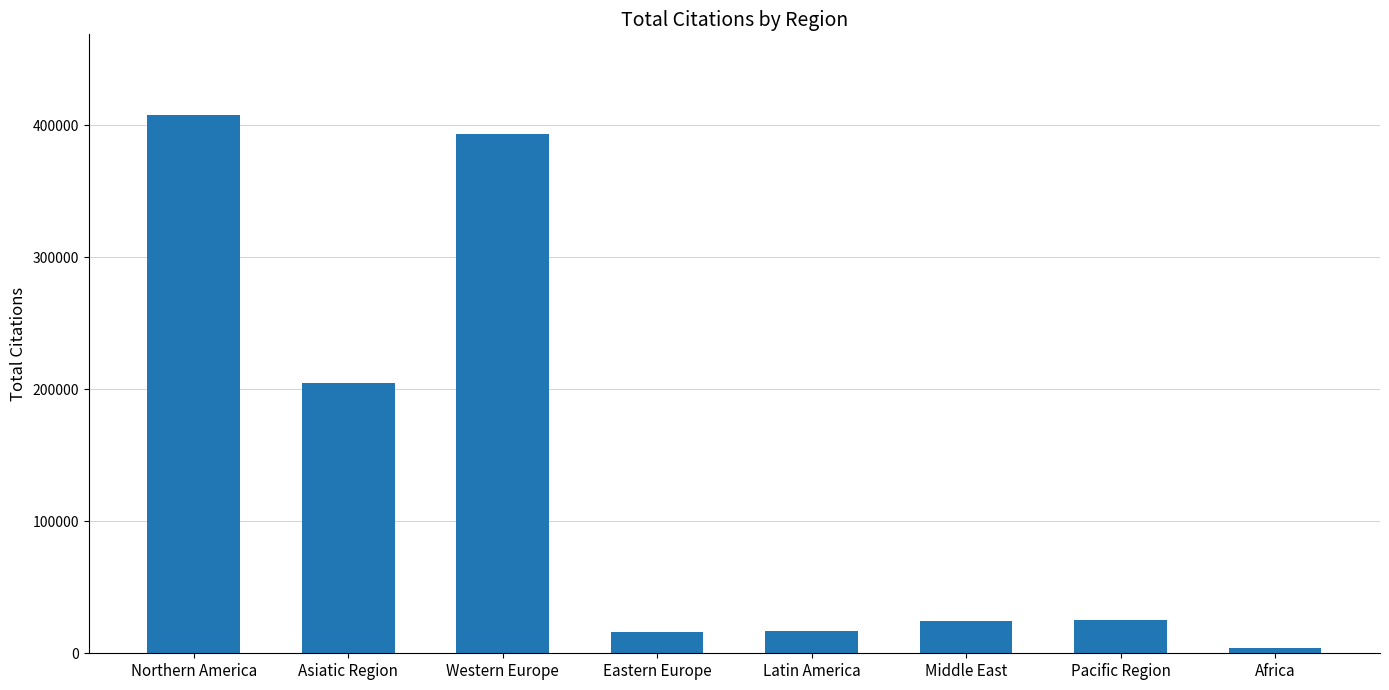

What is the label of the 2nd bar from the left?

Asiatic Region